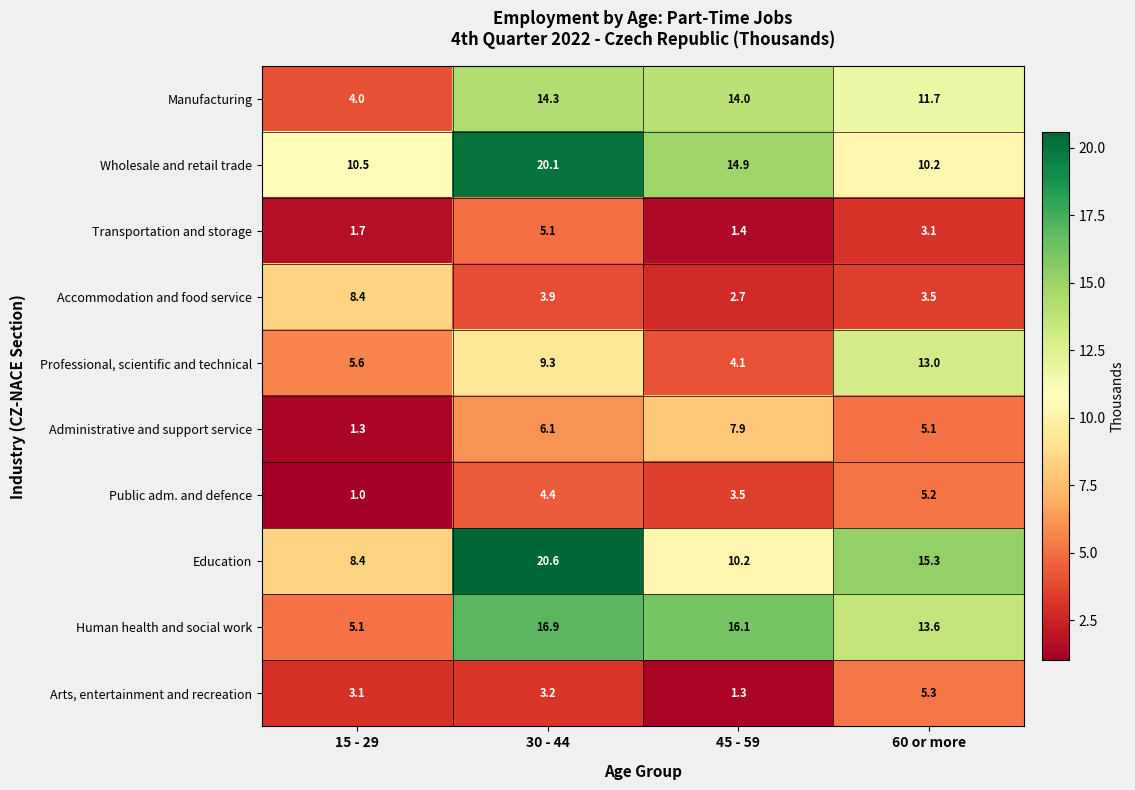

The value of Administrative and support service at 15 - 29 is 2.2. True or false?

False